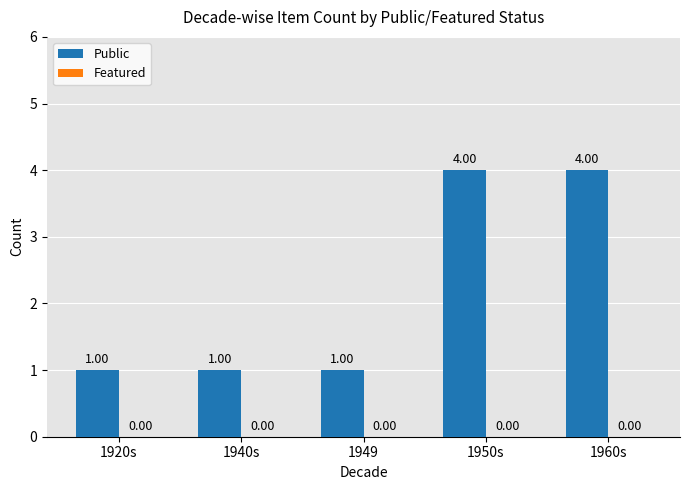

What is the ratio of the value at 1950s to the value at 1949?

4.0